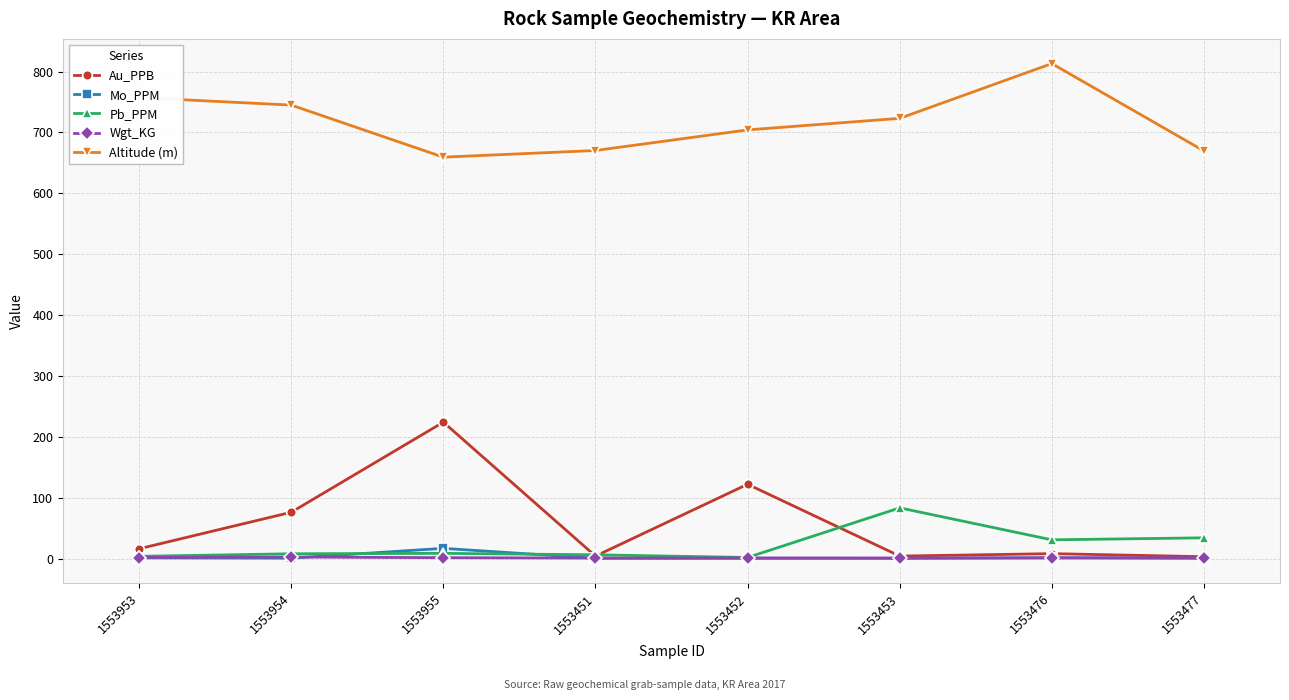

Is the value of Au_PPB at 1553954 greater than the value of Altitude (m) at 1553452?

No